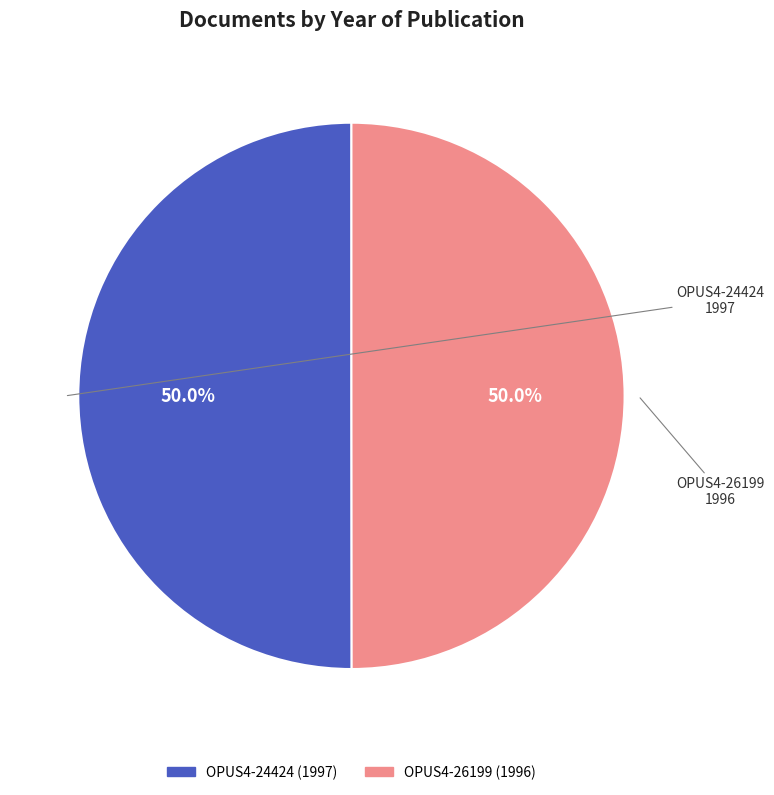

To the nearest percent, what is the average slice percentage?

50%